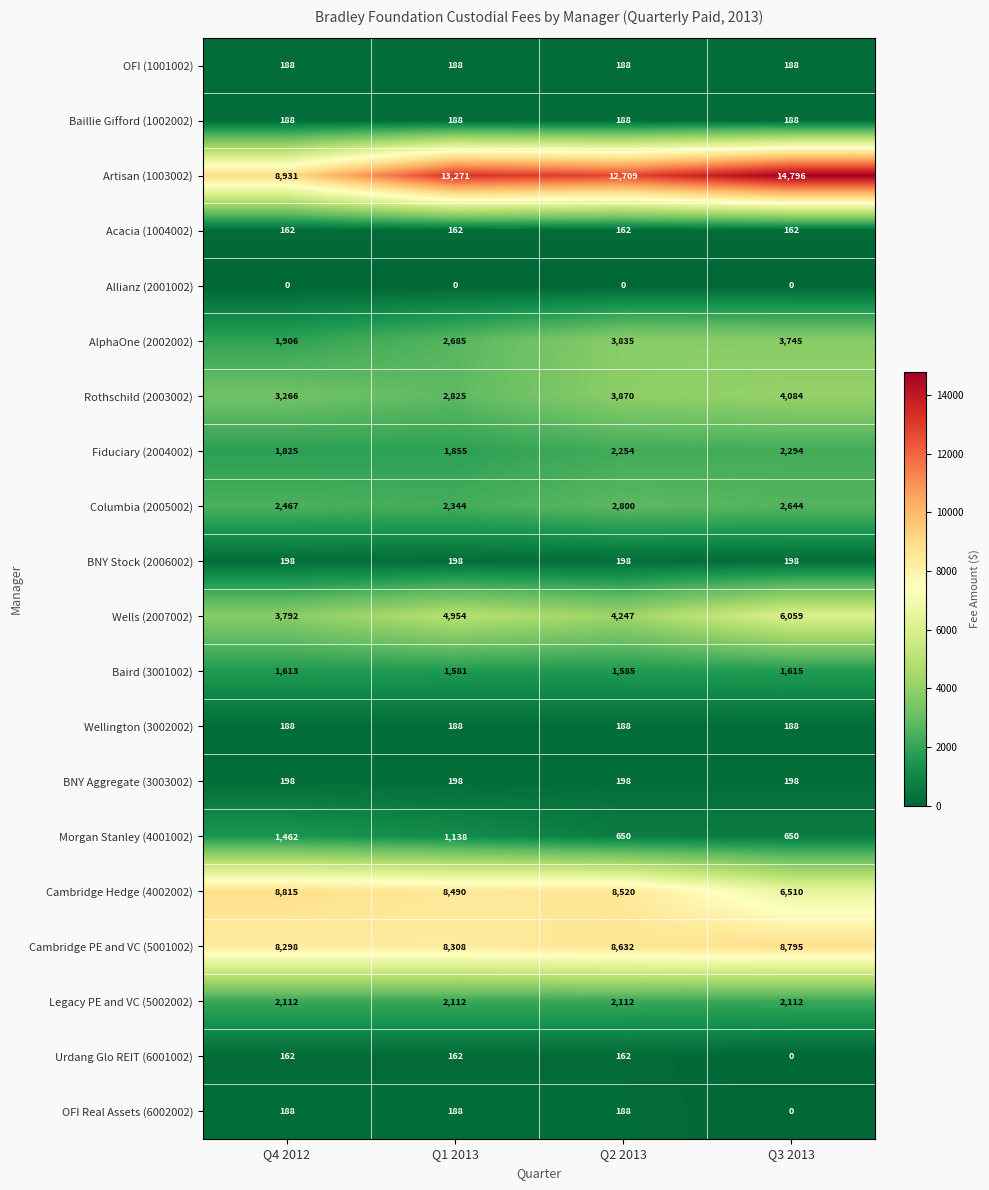

How many data points does each series have?

4